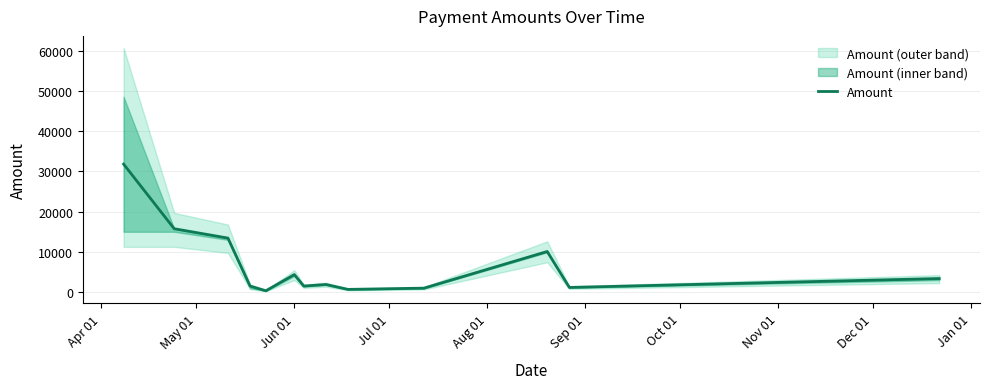

How many distinct data groups are displayed?

1